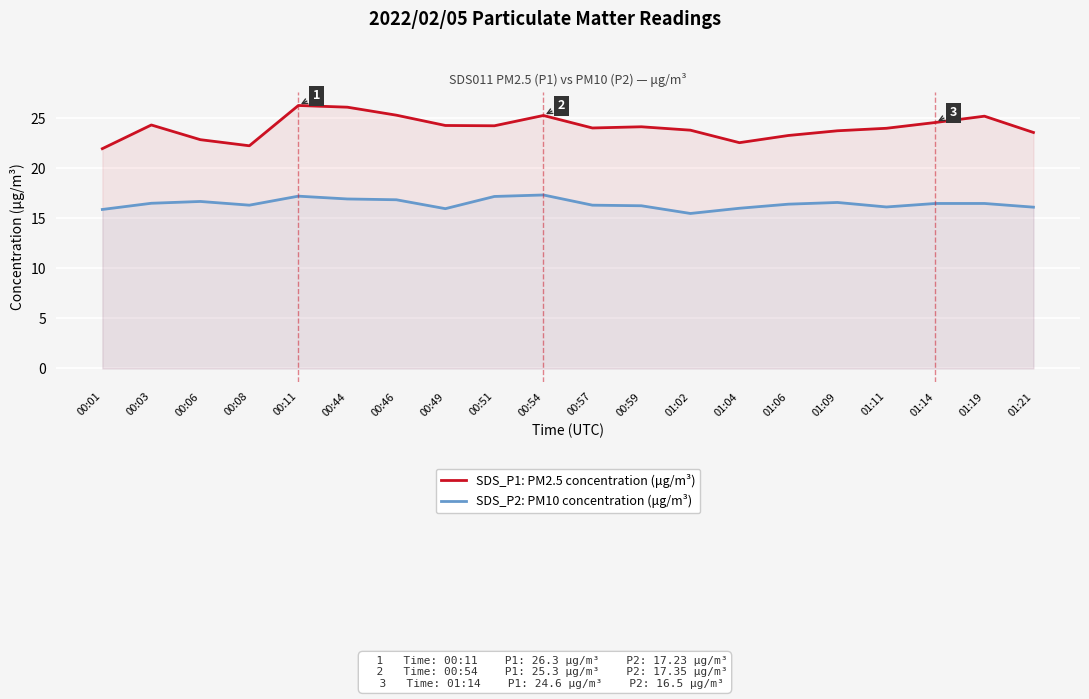

At which category does SDS_P1: PM2.5 concentration (μg/m³) reach its first local peak?

00:03